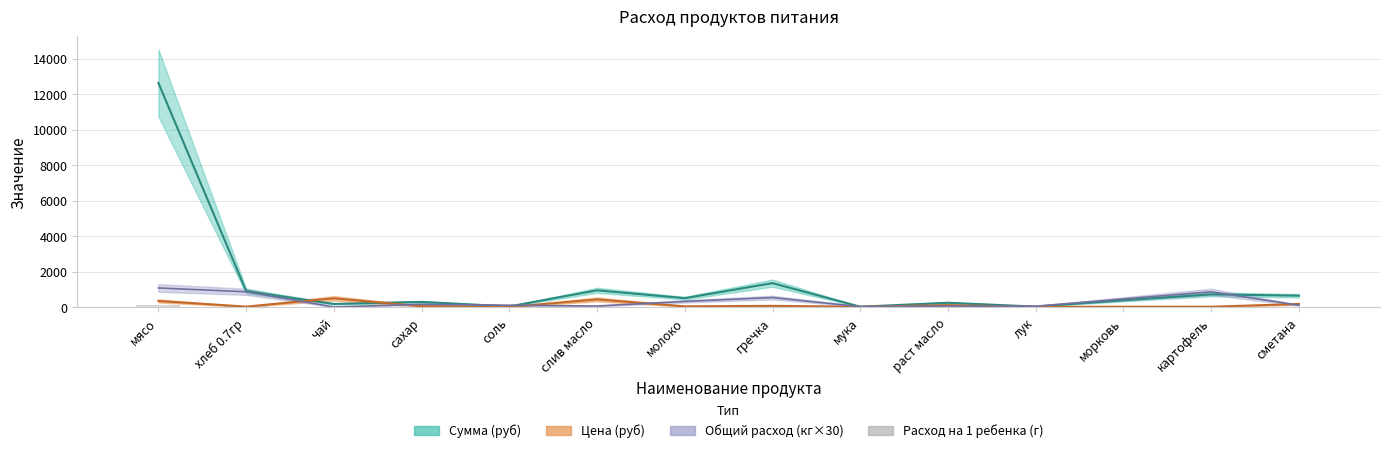

The chart shows a value of 77 at морковь. True or false?

False